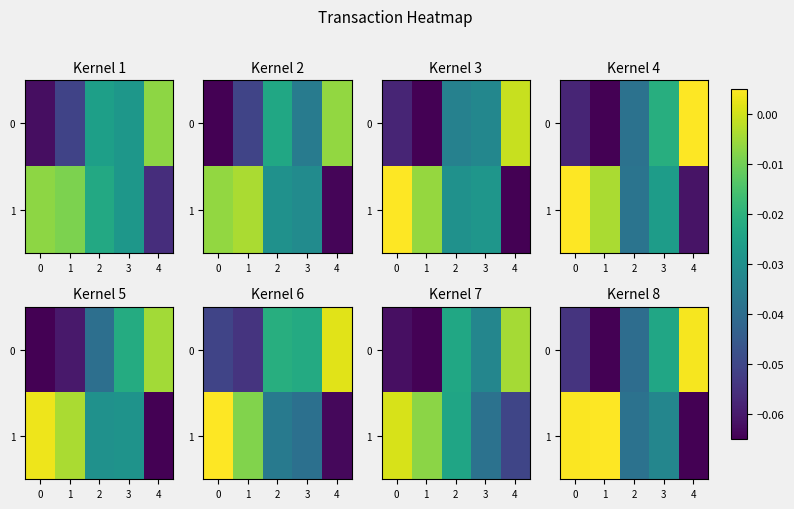

How many positive values does the 1 series have?

2